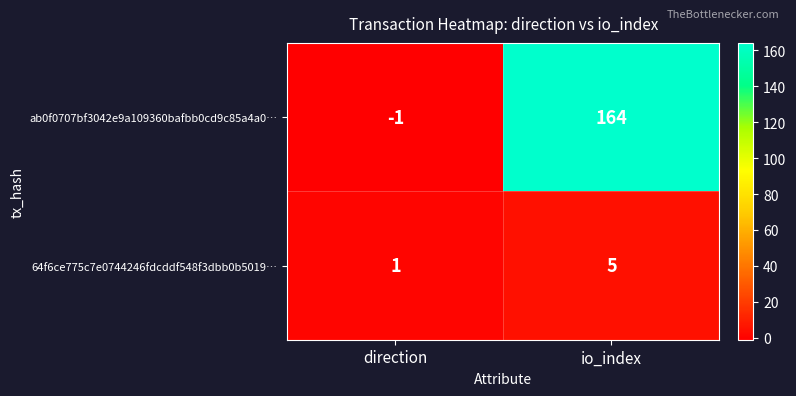

True or false: ab0f0707bf3042e9a109360bafbb0cd9c85a4a0… has a value of -2 at direction.

False